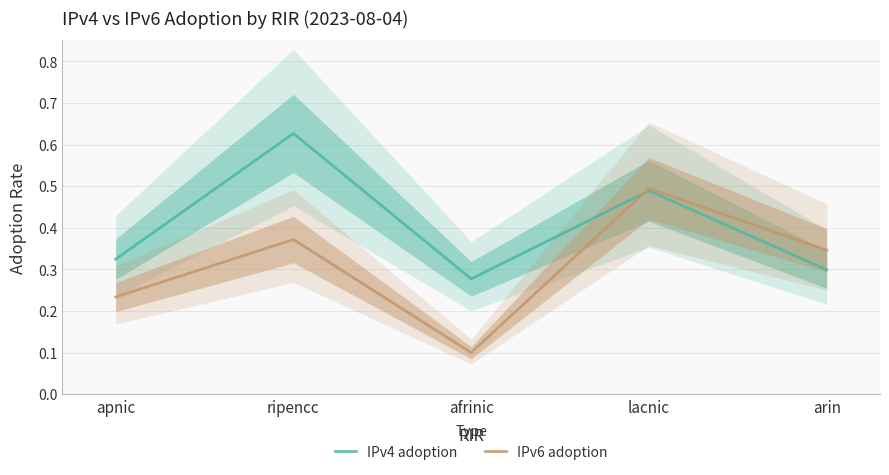

Is it true that IPv6 adoption equals 0.1 at arin?

False